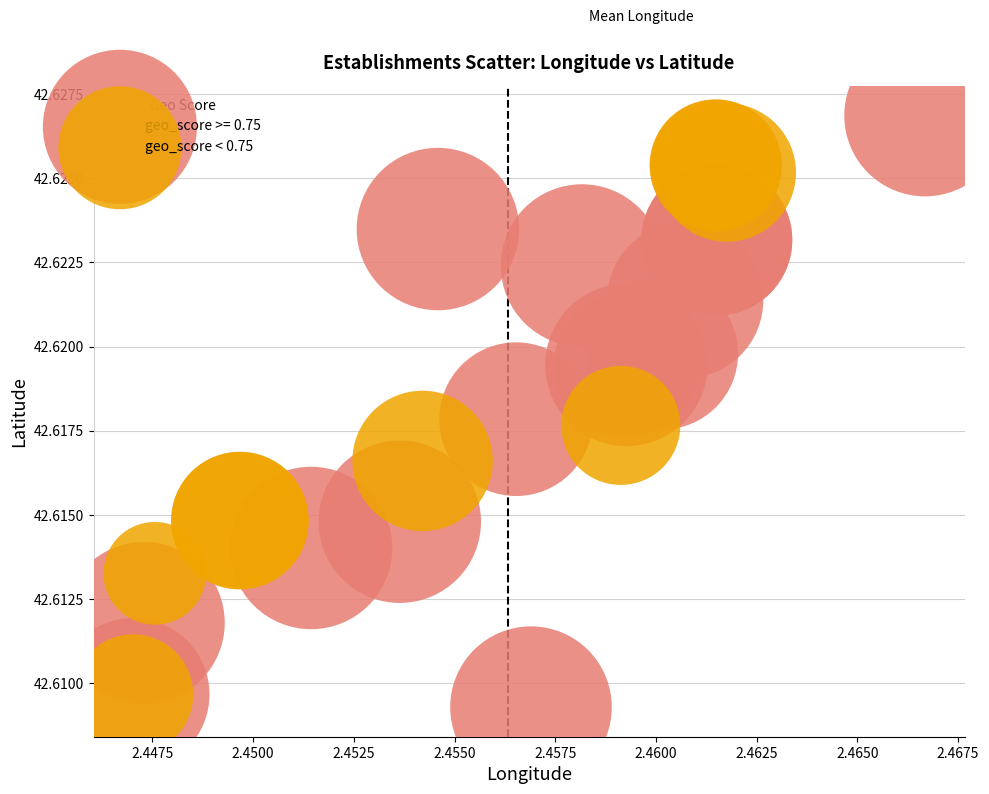

Which series contains the highest Y value?

geo_score >= 0.75